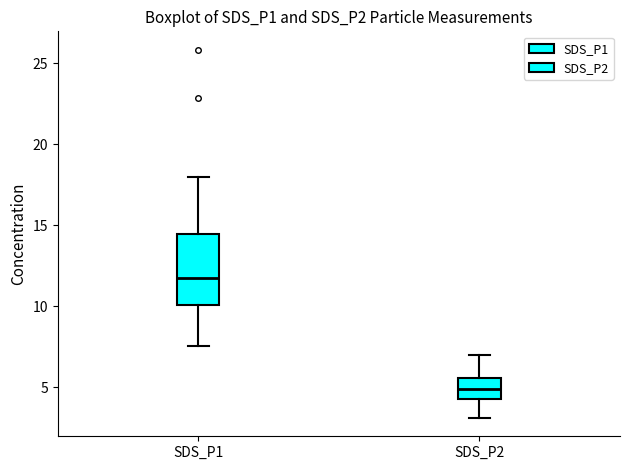

Which box is the tallest, from its lower edge to its upper edge?

SDS_P1